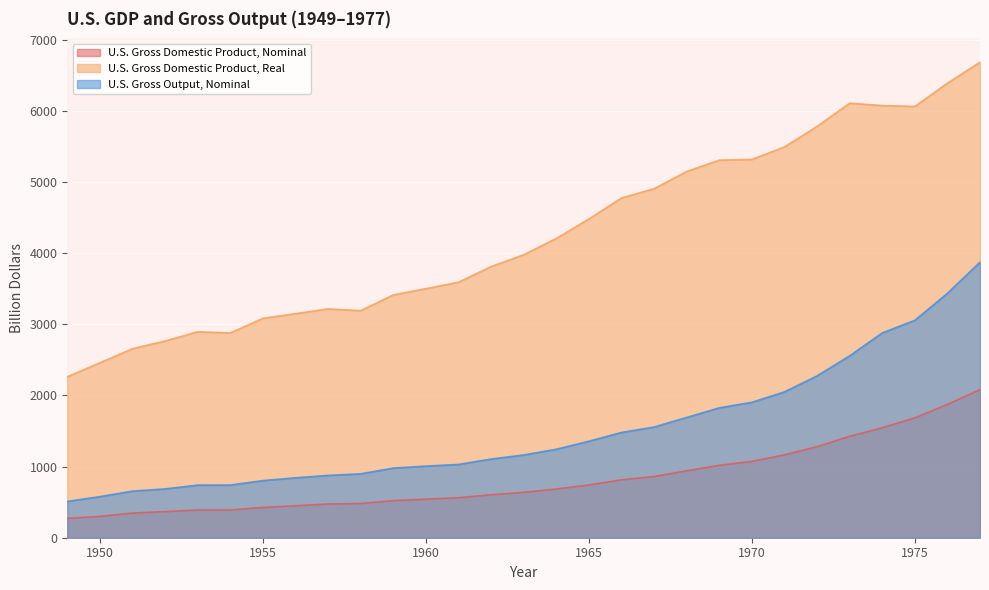

What are all the series names shown in the legend?

U.S. Gross Domestic Product, Nominal, U.S. Gross Domestic Product, Real, U.S. Gross Output, Nominal